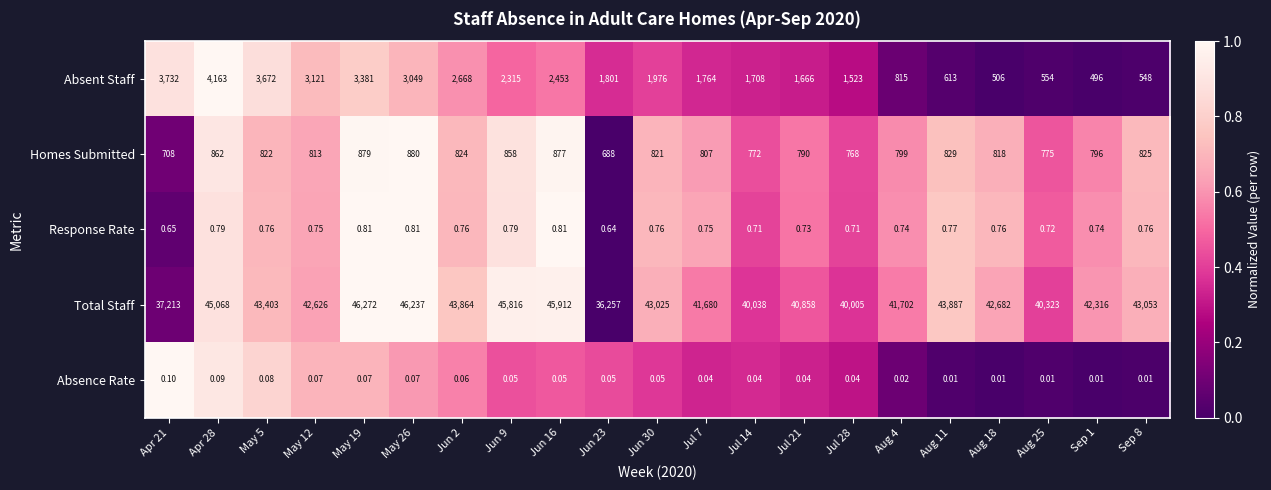

Which series has the widest spread of values?

Total Staff